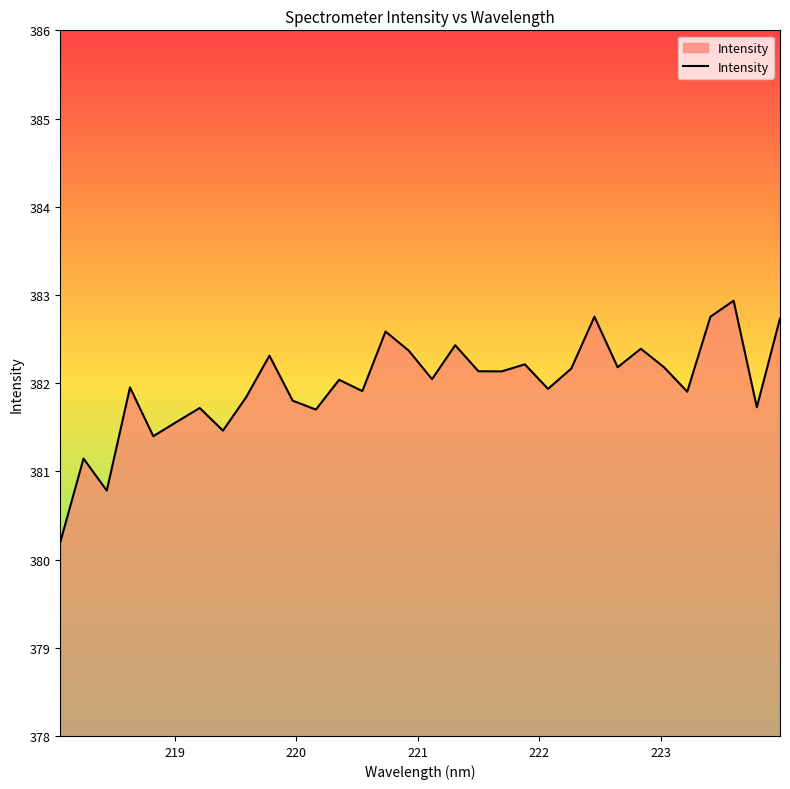

What is the minimum value shown in the chart?

380.2